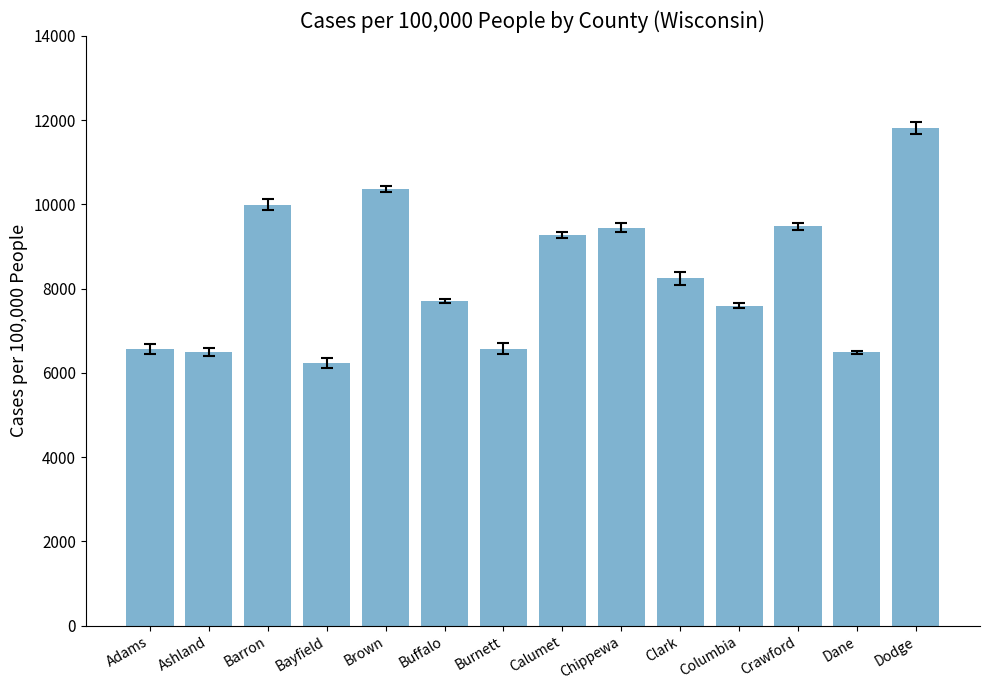

Which has a higher value, Calumet or Dodge?

Dodge